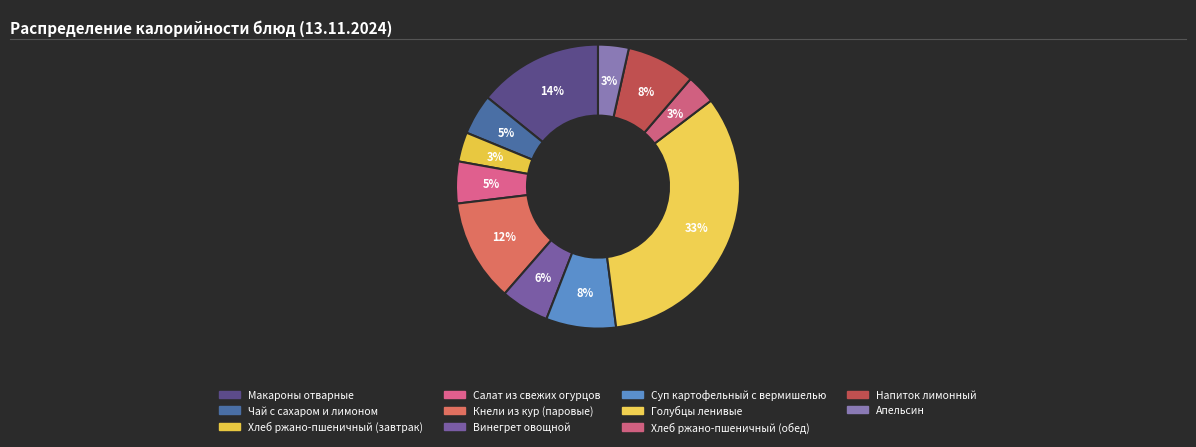

How much of the chart is everything except Суп картофельный с вермишелью?

92.0%